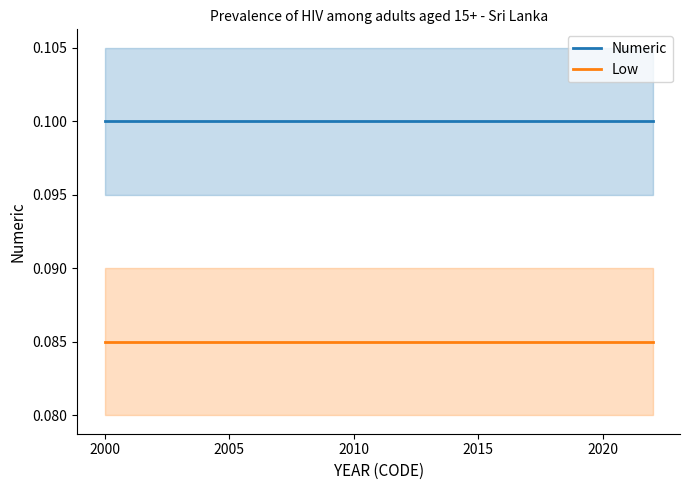

True or false: Numeric and Low intersect in this chart.

False